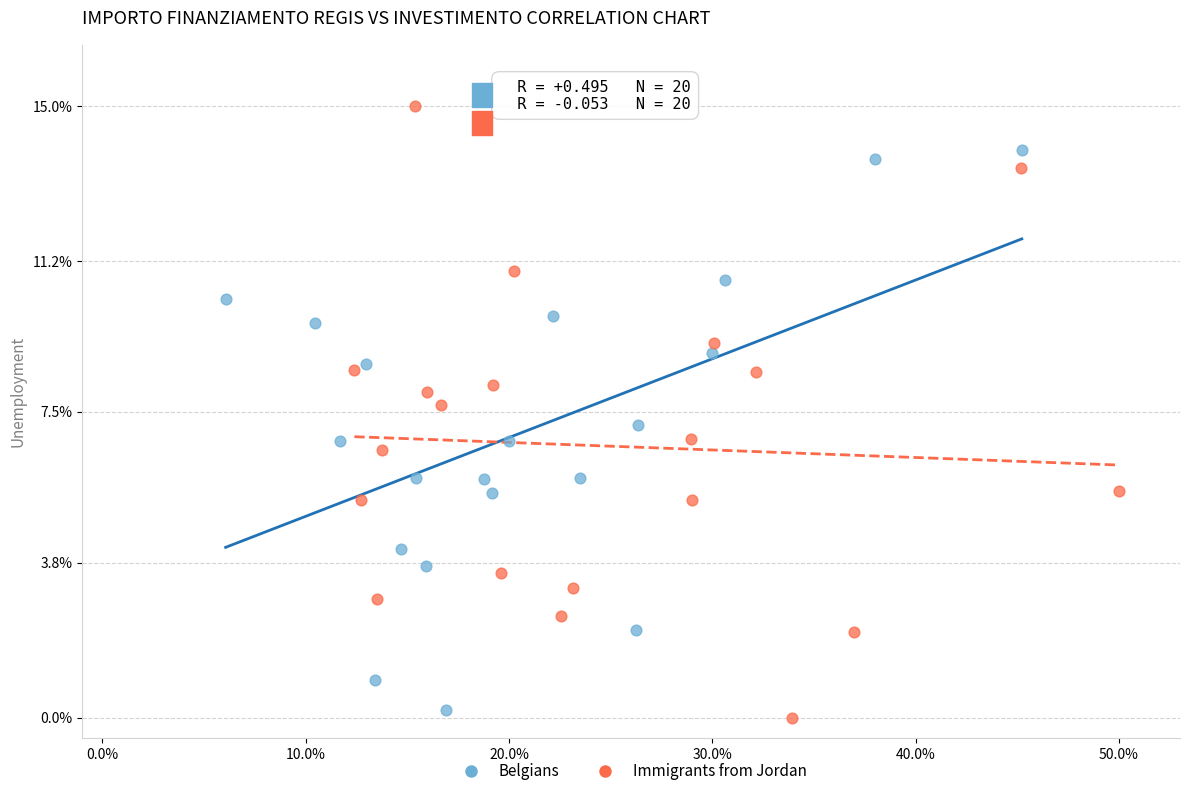

Which series contains the highest Y value?

Immigrants from Jordan